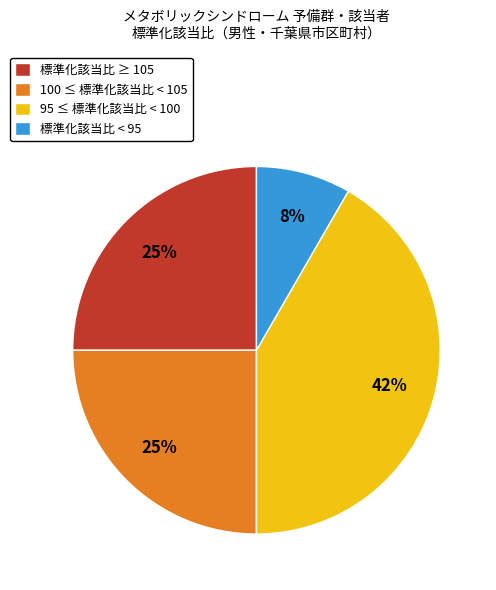

Is the sum of 標準化該当比 < 95 and 標準化該当比 ≥ 105 greater than half?

No